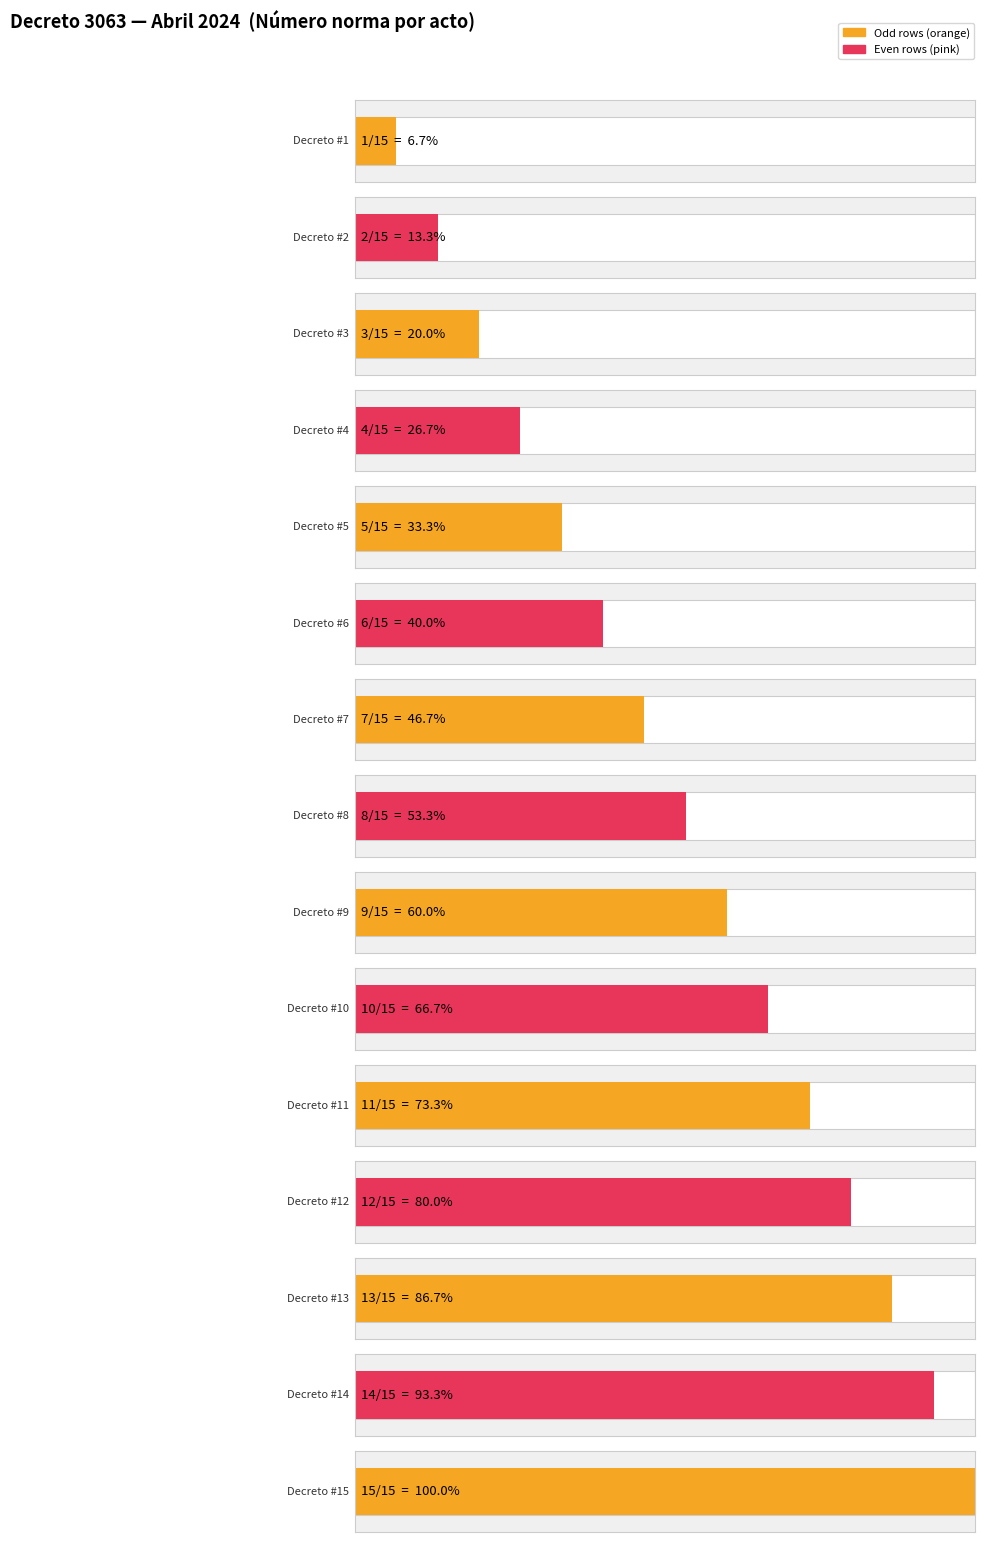

Reading left to right, what are all the values shown in this chart?

1	2	3	4	5	6	7	8	9	10	11	12	13	14	15